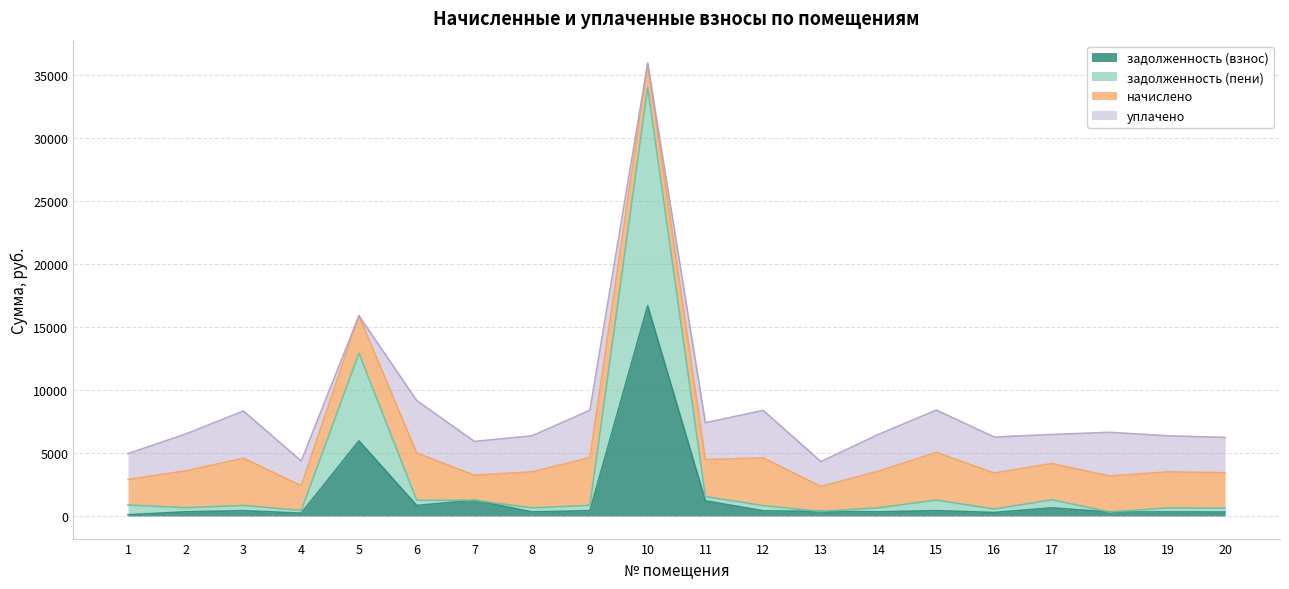

True or false: задолженность (взнос) and задолженность (пени) intersect in this chart.

False